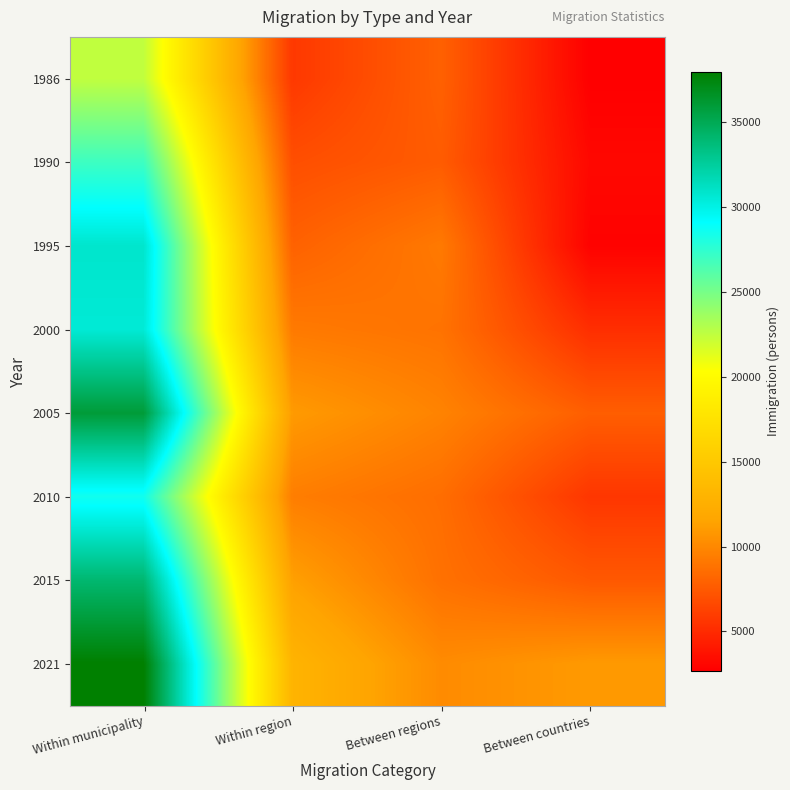

Which label corresponds to the largest value in the chart?

Within municipality